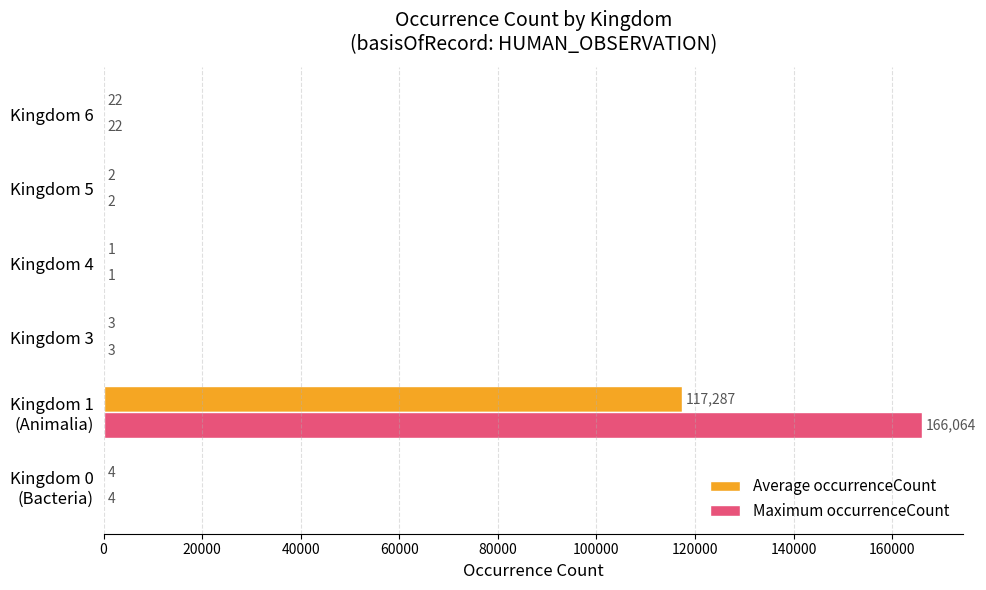

Which series has the largest total across all categories?

Maximum occurrenceCount